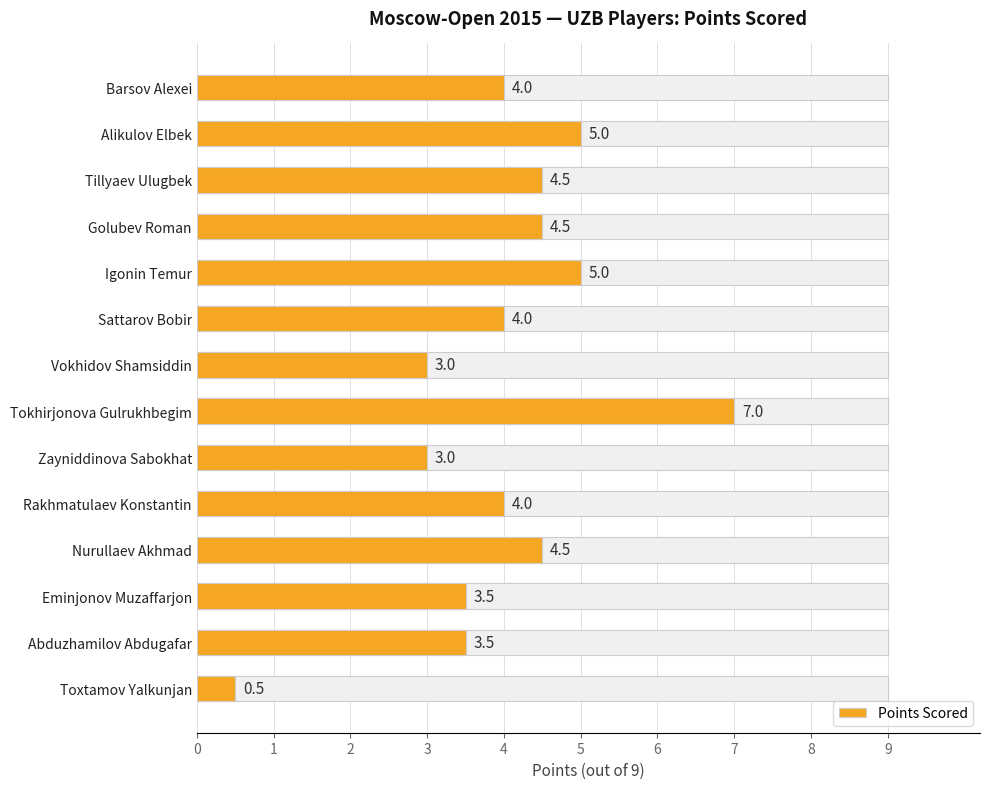

What is the value of the 14th bar from the left?

0.5